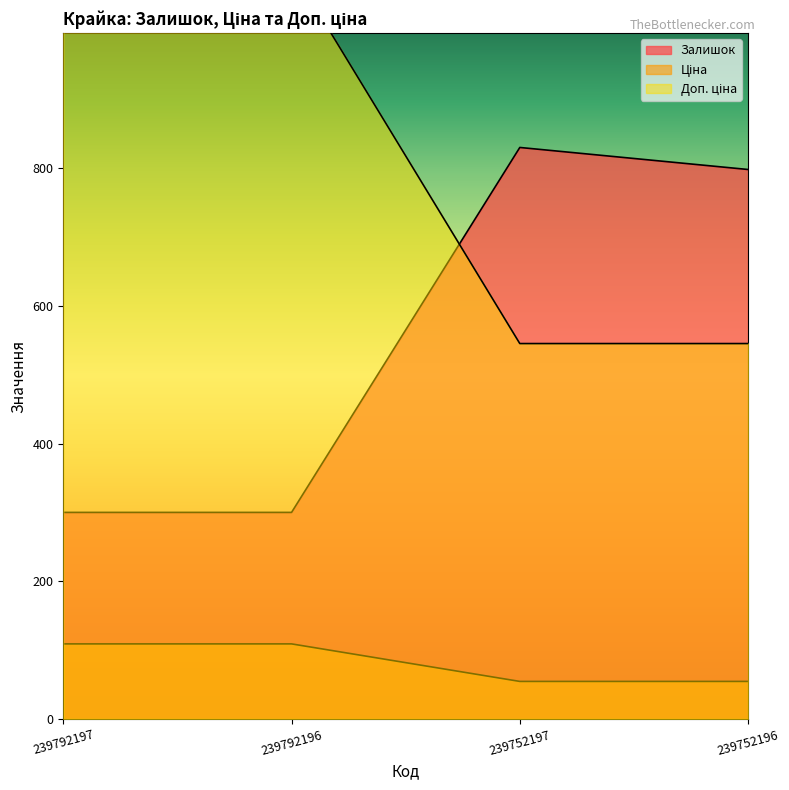

How many times do Ціна and Залишок cross each other?

1